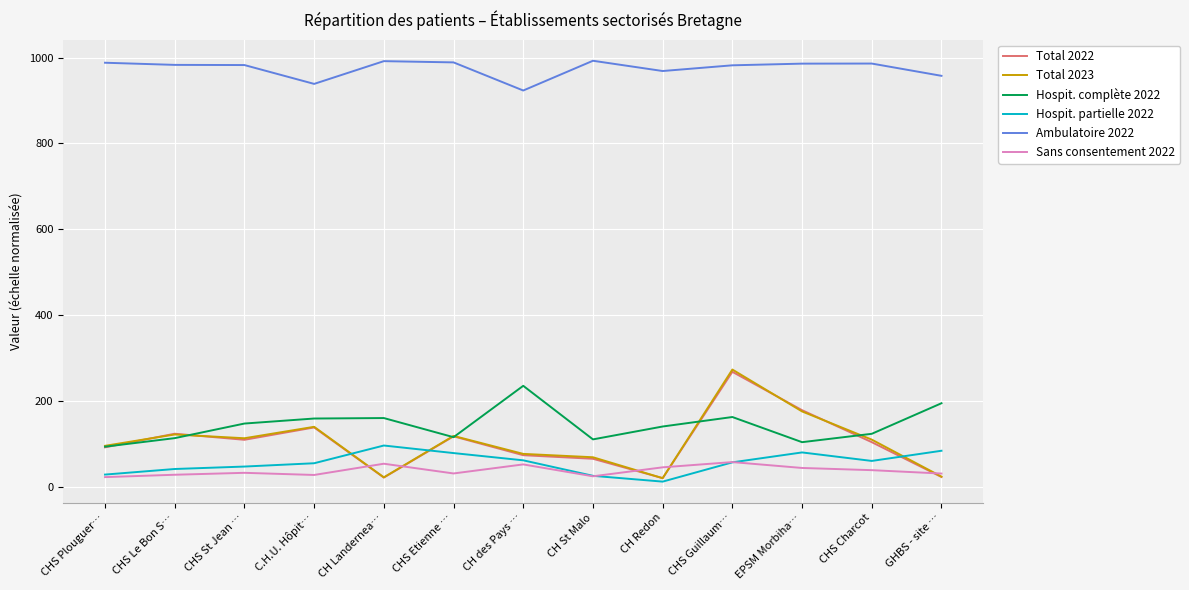

How many lines are shown in the chart?

6